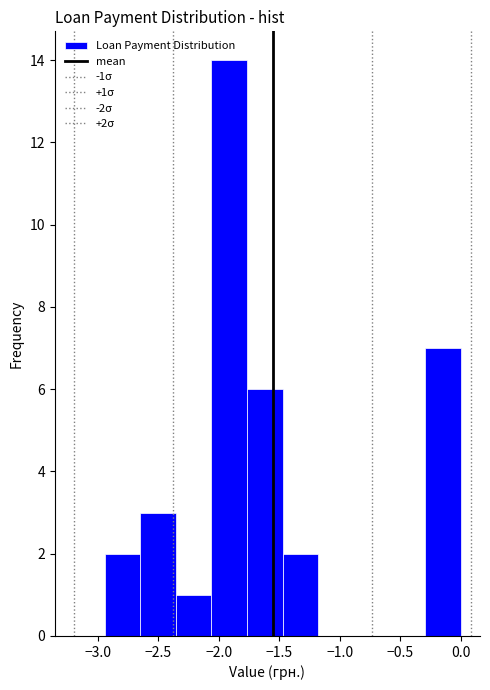

Over which range of the x-axis is the bar tallest?

-2.05 to -1.75